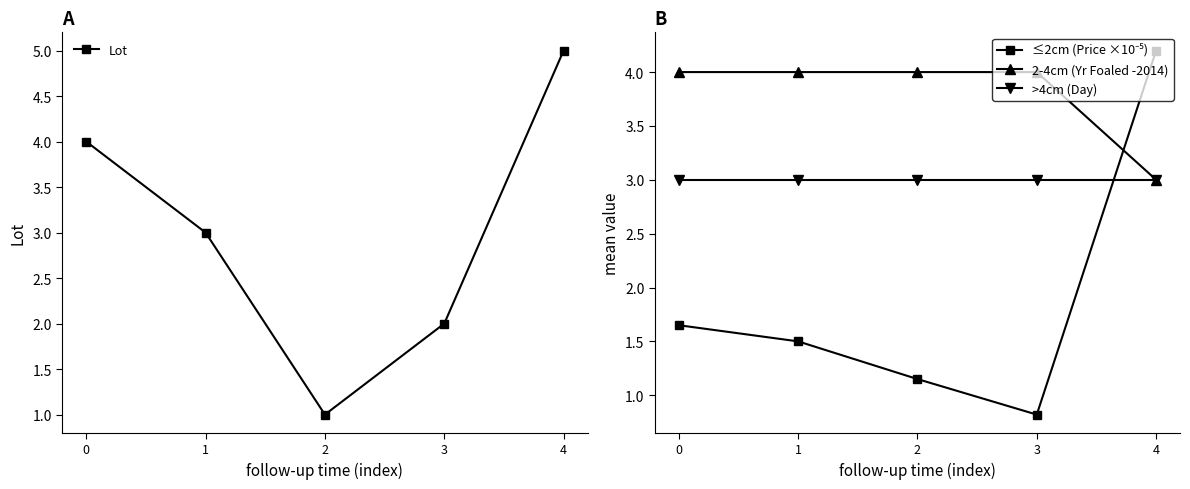

What is the approximate value of Lot at 0?

4